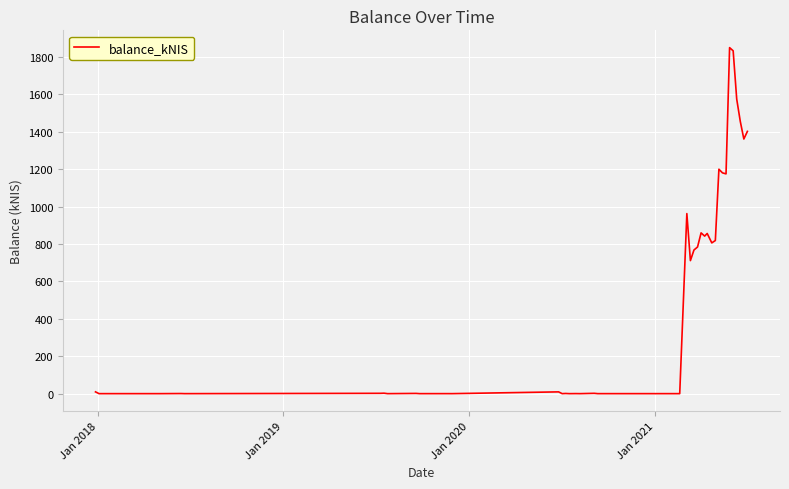

True or false: there are more than 1 points higher than both neighbors.

True